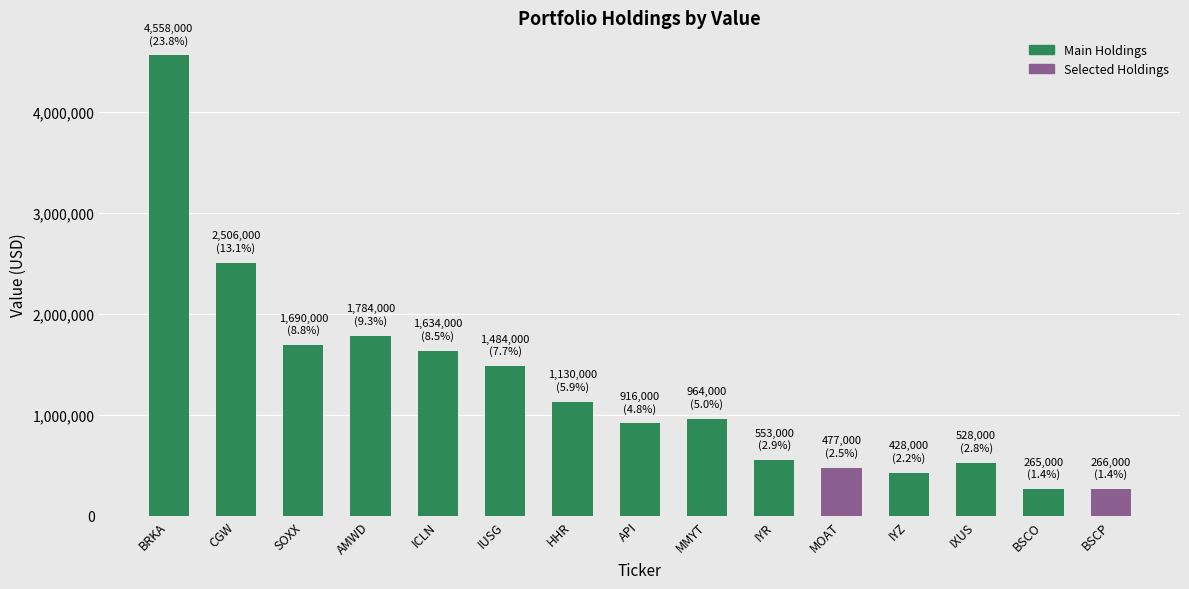

The value at MMYT is 964000. True or false?

True